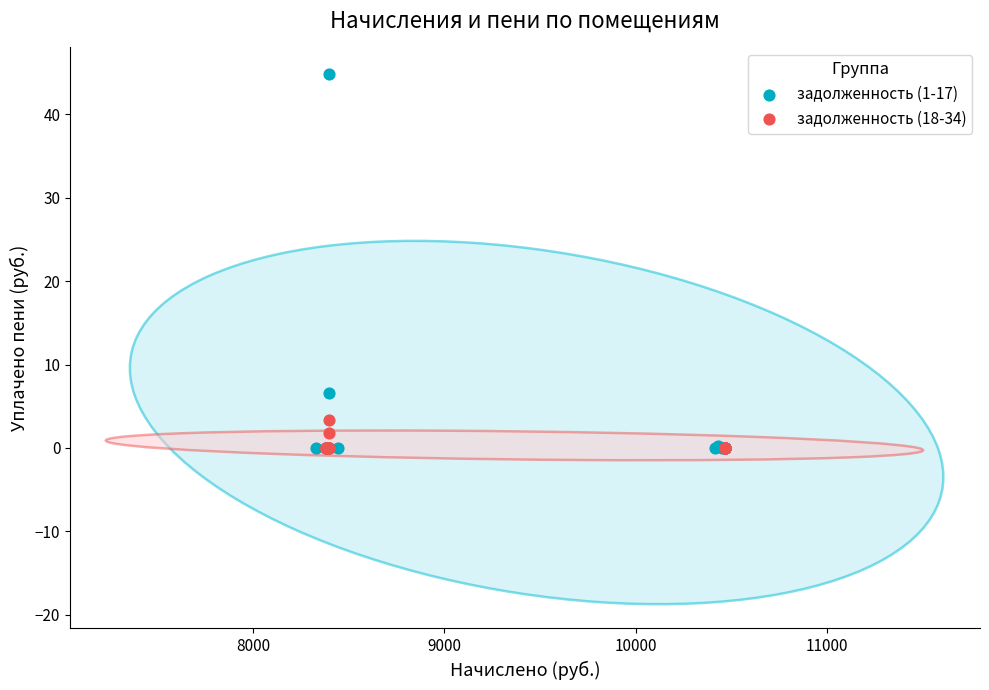

Which series reaches the maximum Y coordinate?

задолженность (1-17)